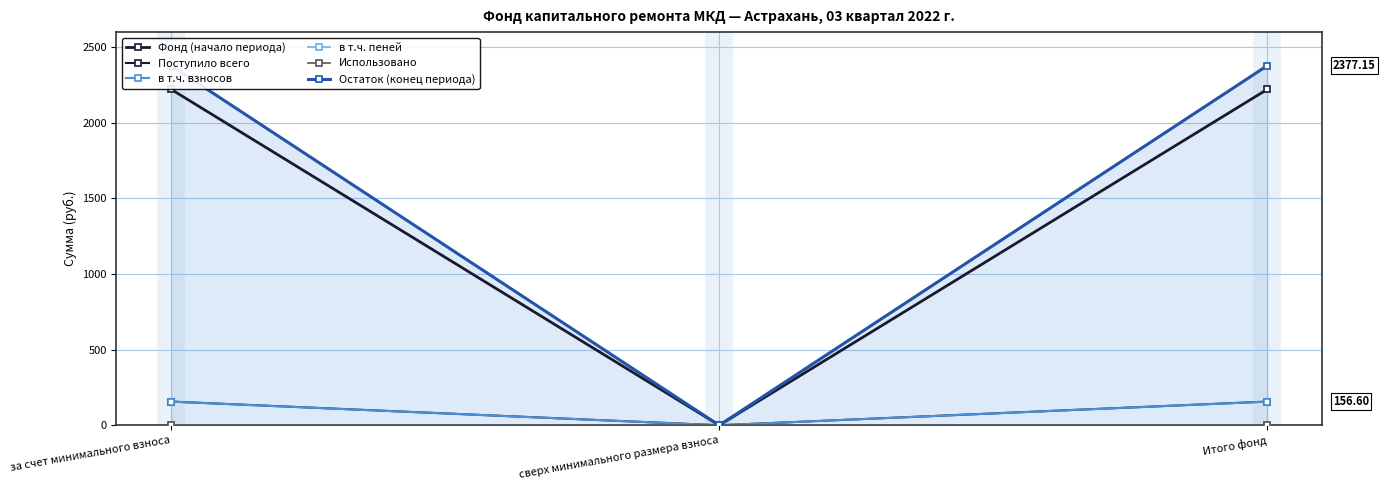

What is the maximum value for Остаток (конец периода)?

2377.2